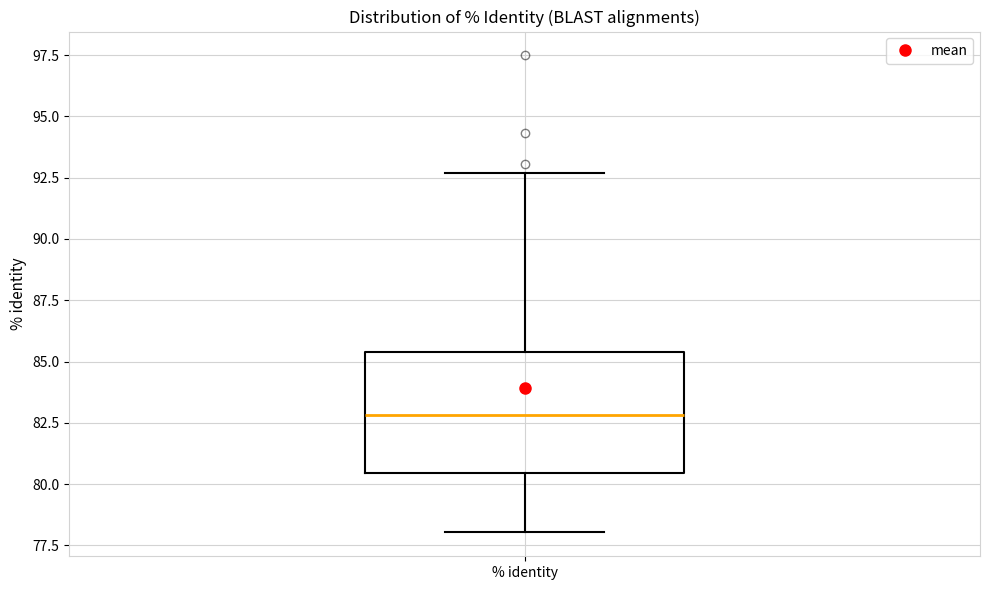

Transcribe this box plot: give where the median line is, the range the box spans, and where the two whiskers end, as read against the y-axis. The values are not printed on the chart, so give them approximately, as read against the axis.

median 83.0, box 80.5 to 85.5, whiskers 78.0 to 92.5